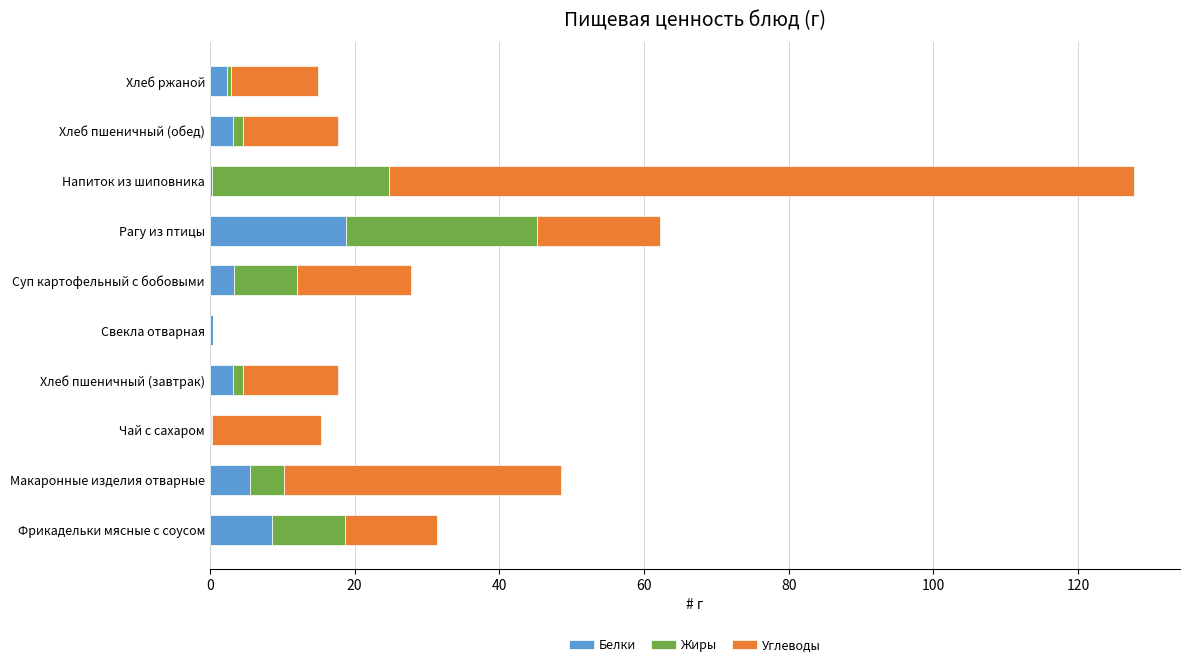

What is the highest value of the Белки series?

18.9